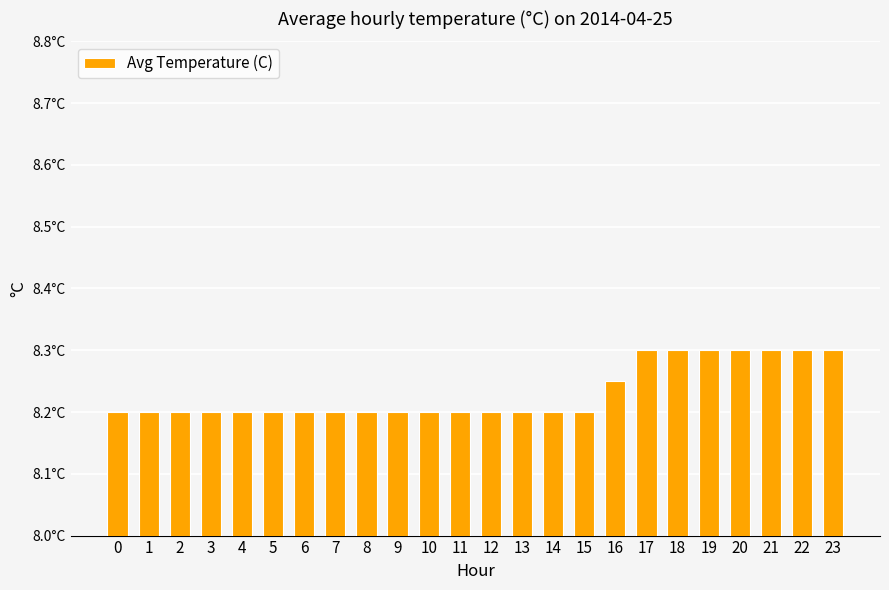

Count the values in the range 8 to 9.

24